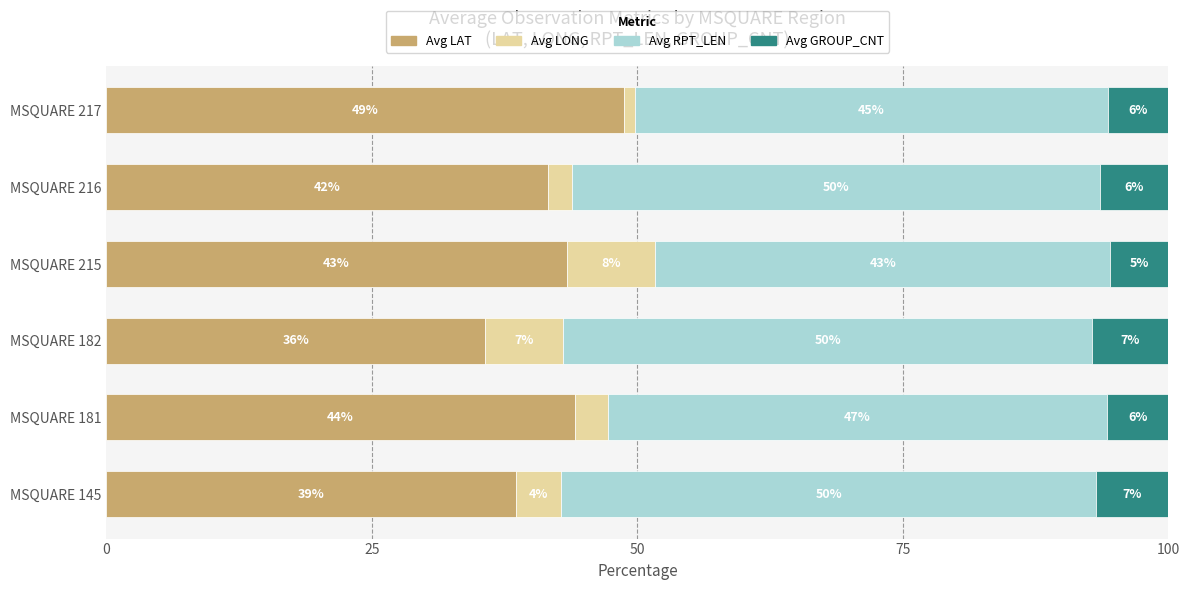

What is the sum of all Avg RPT_LEN values?

284.3